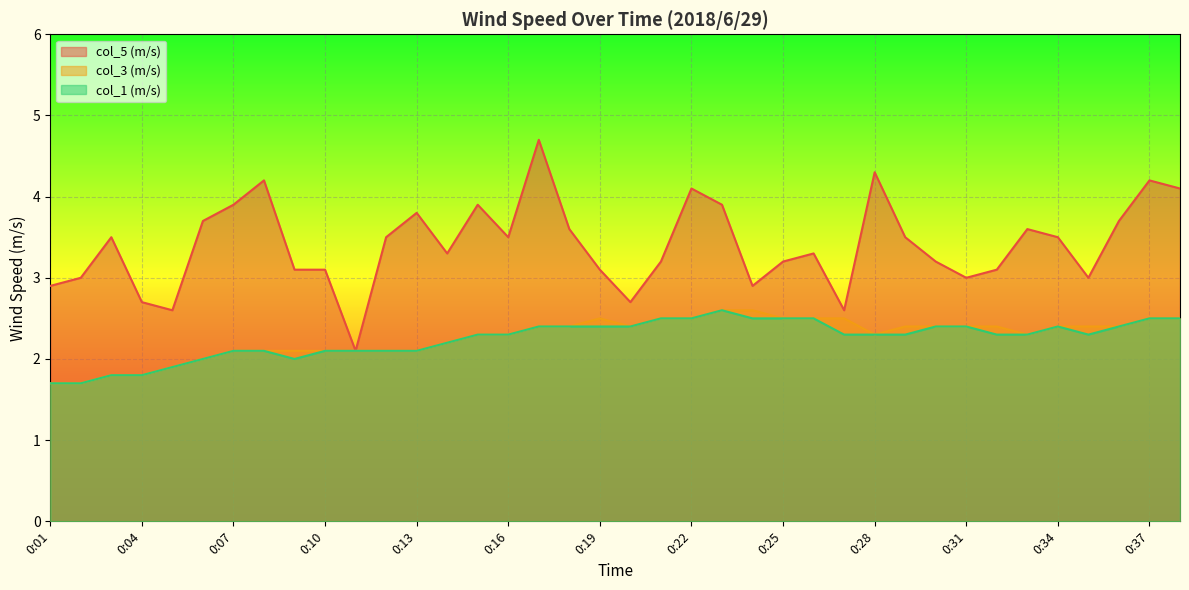

What is the value of the col_3 (m/s) point at the 6th from the left?

2.0